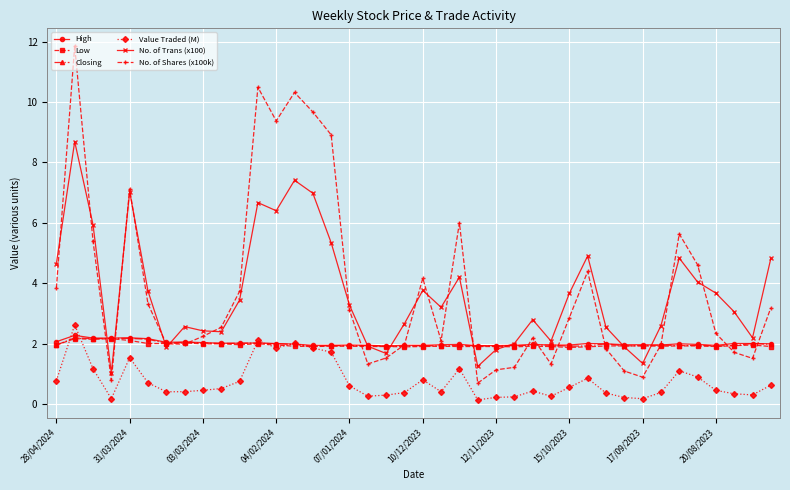

True or false: Closing has more than 1 interior local peaks.

True